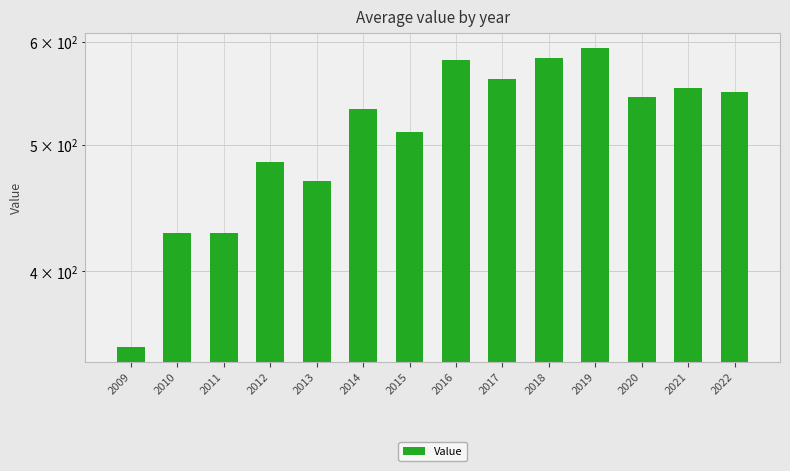

Which label corresponds to the largest value in the chart?

2019